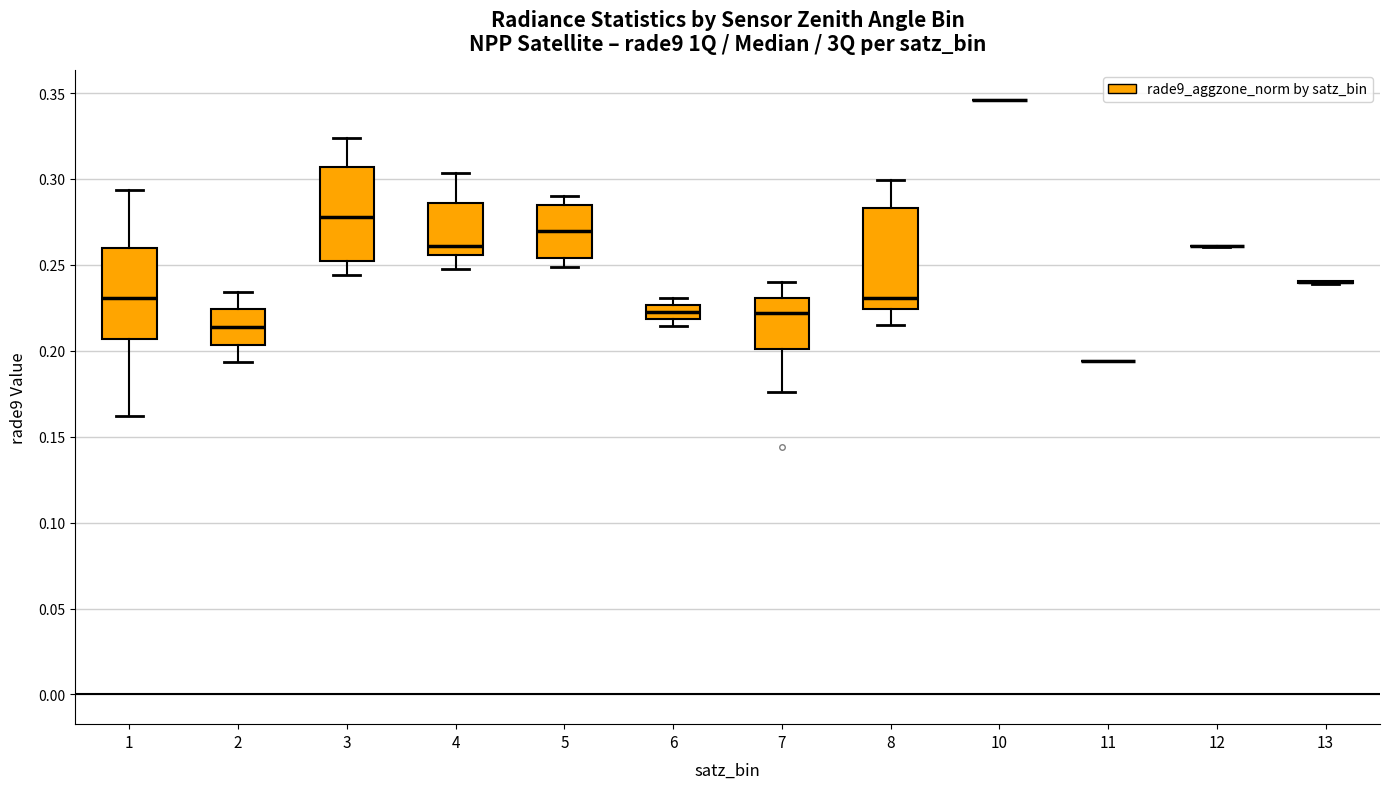

Reading left to right, transcribe this box plot: for each box, give where its median line is, the range the box spans, and where its two whiskers end, as read against the y-axis. The values are not printed on the chart, so give them approximately, as read against the axis.

1: median 0.230, box 0.205 to 0.260, whiskers 0.160 to 0.295
2: median 0.215, box 0.205 to 0.225, whiskers 0.195 to 0.235
3: median 0.280, box 0.250 to 0.305, whiskers 0.245 to 0.325
4: median 0.260, box 0.255 to 0.285, whiskers 0.250 to 0.305
5: median 0.270, box 0.255 to 0.285, whiskers 0.250 to 0.290
6: median 0.225 (inside the box), box 0.220 to 0.225, whiskers 0.215 to 0.230
7: median 0.220, box 0.200 to 0.230, whiskers 0.175 to 0.240
8: median 0.230, box 0.225 to 0.285, whiskers 0.215 to 0.300
10: box collapsed to a line at 0.345, whiskers 0.345 to 0.345
11: box collapsed to a line at 0.195, whiskers 0.195 to 0.195
12: box collapsed to a line at 0.260, whiskers 0.260 to 0.260
13: box collapsed to a line at 0.240, whiskers 0.240 to 0.240